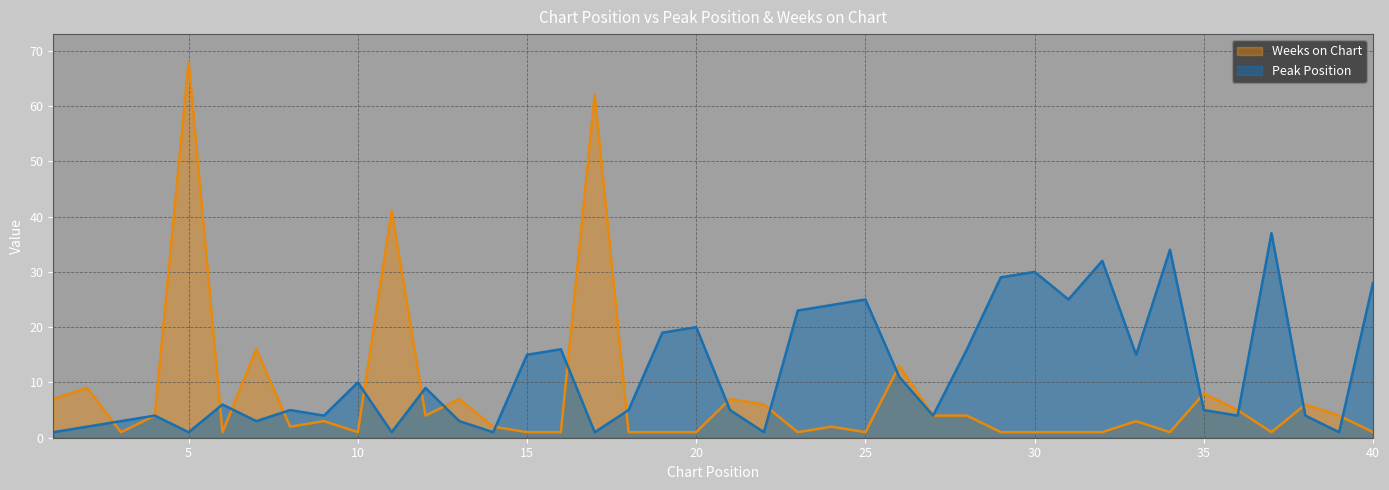

At which label is Peak Position closest to 19?

19